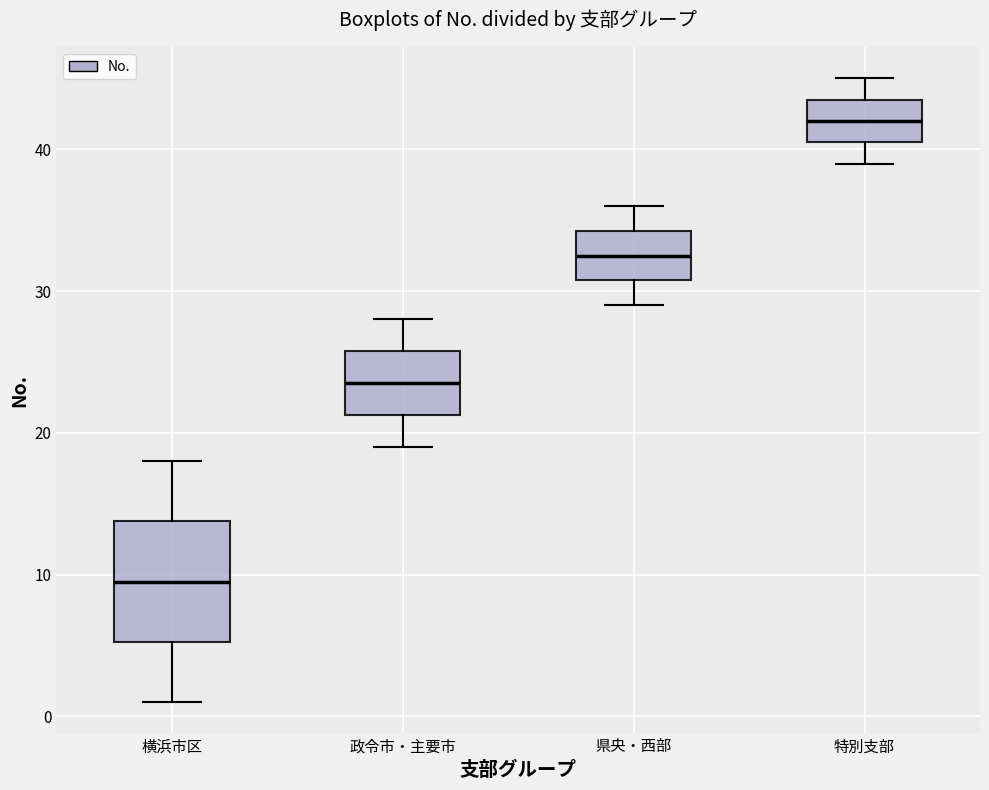

Where does the lower whisker of the box for 県央・西部 end on the y-axis? The values are not printed on the chart, so give them approximately, as read against the axis.

29